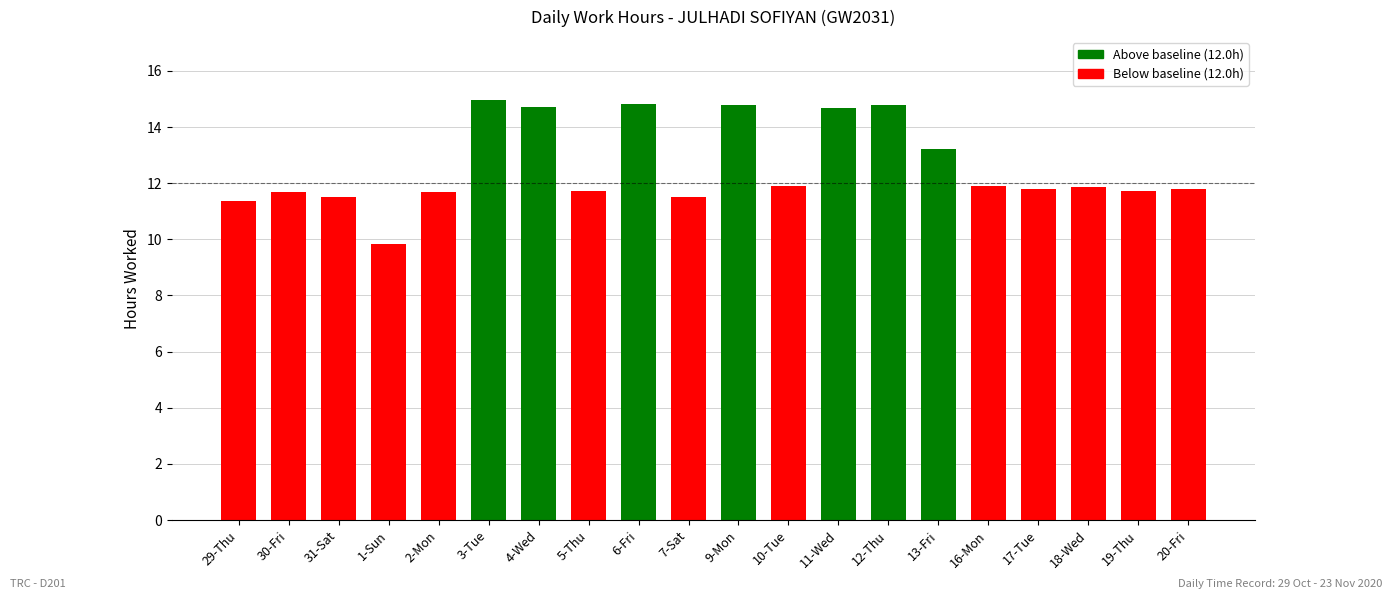

Are the bars horizontal?

No